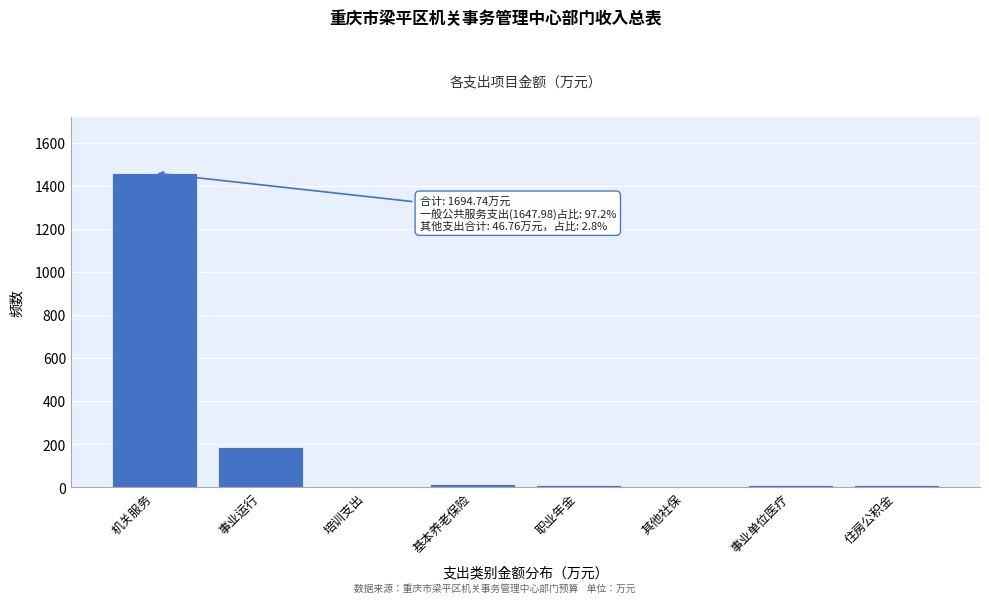

Which label corresponds to the largest value in the chart?

机关服务